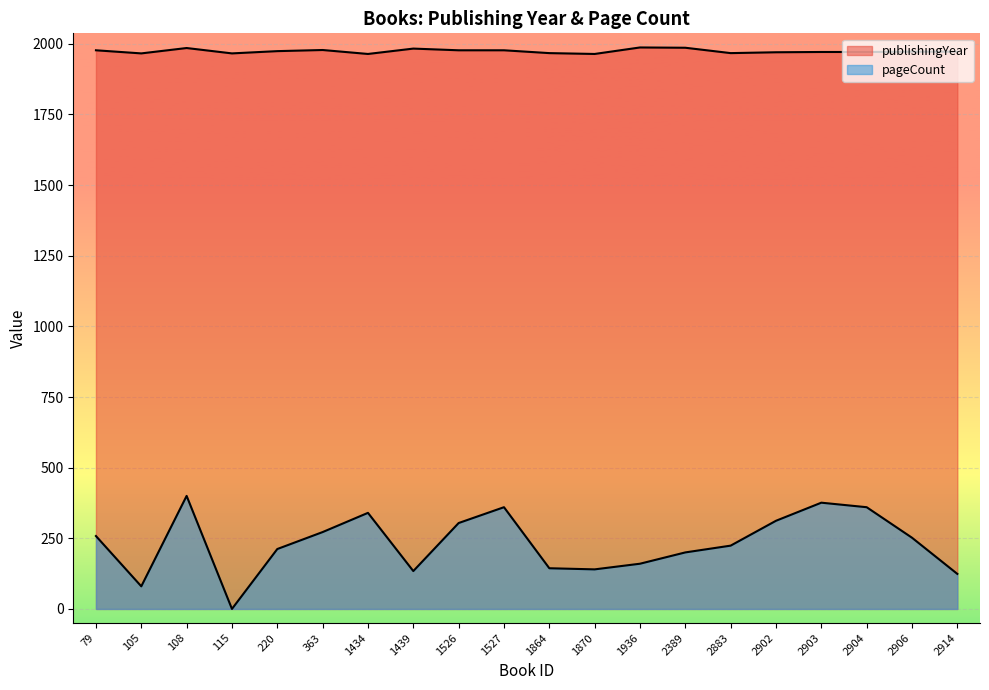

The value of pageCount at 2904 is 360. True or false?

True